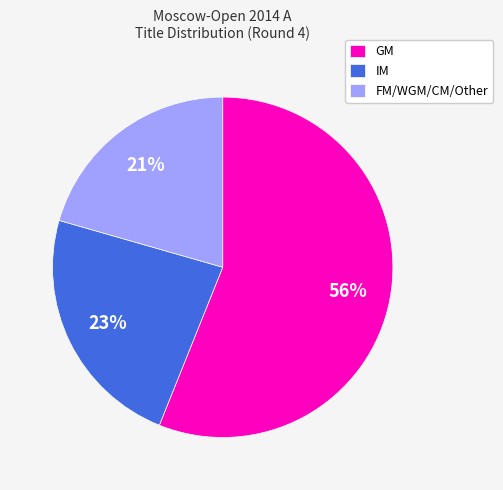

To the nearest percent, what percentage of the pie is GM?

56%